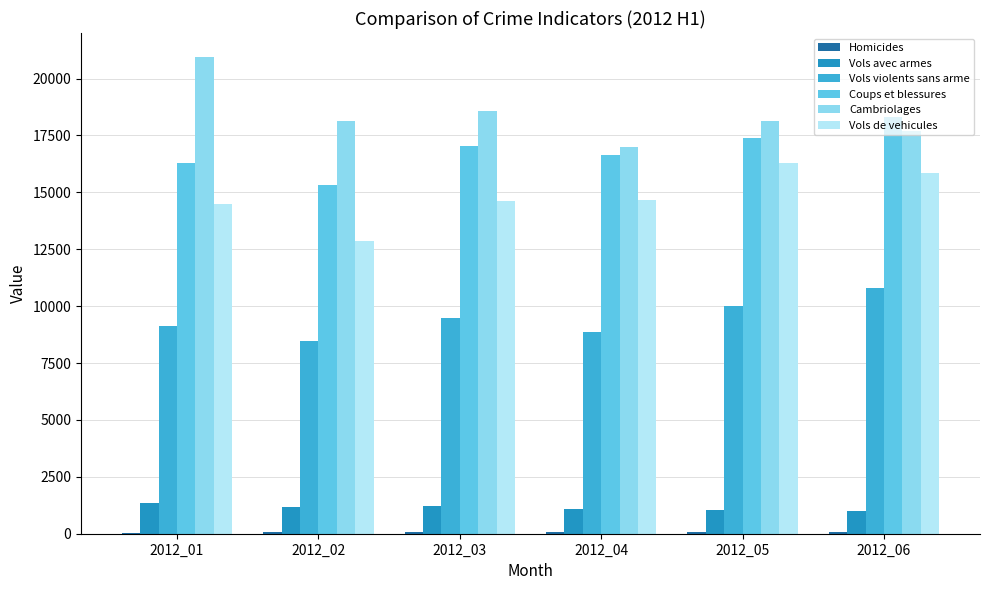

Is the value of Cambriolages at 2012_02 greater than the value of Vols avec armes at 2012_04?

Yes